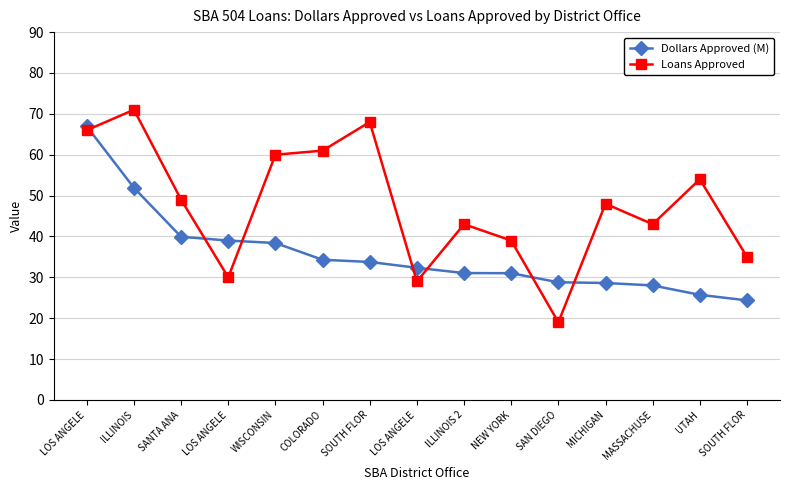

What is the approximate value of Loans Approved at ILLINOIS 2?

43.0